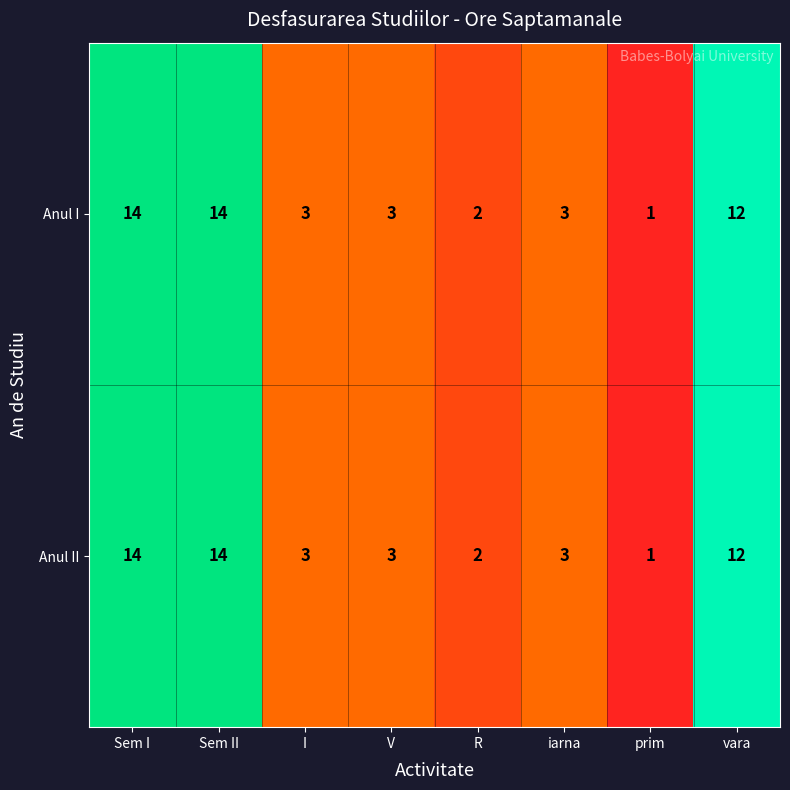

At how many categories does at least one series exceed 10?

3